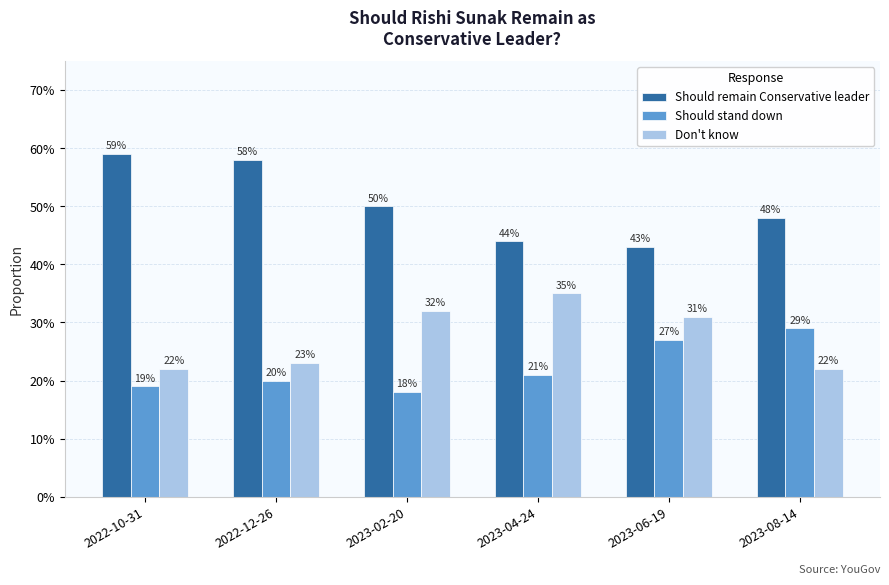

The value of Don't know at 2023-02-20 is 0.1. True or false?

False